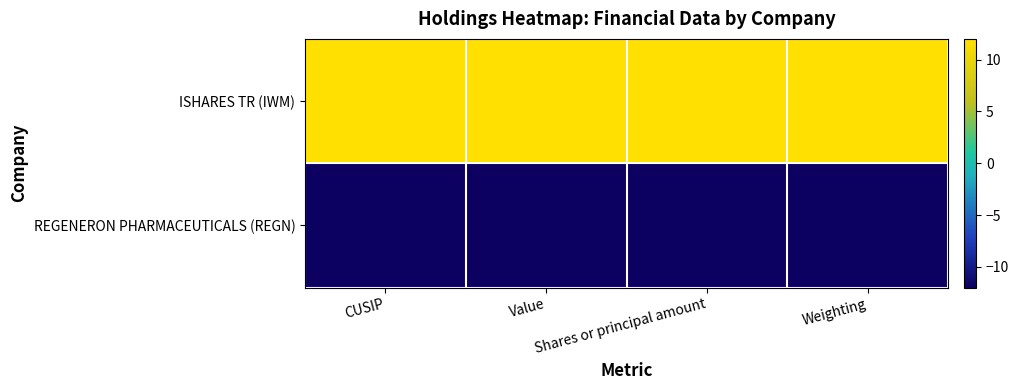

Reading right to left, transcribe all the data shown in this chart.

ISHARES TR (IWM): Weighting=12	Shares or principal amount=12	Value=12	CUSIP=12
REGENERON PHARMACEUTICALS (REGN): Weighting=-12	Shares or principal amount=-12	Value=-12	CUSIP=-12